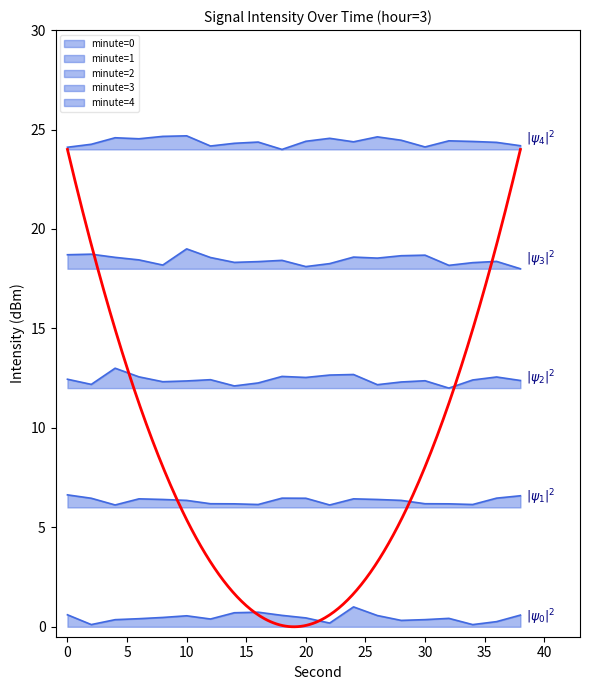

In minute=1, how many points are lower than both neighbors (excluding endpoints)?

4